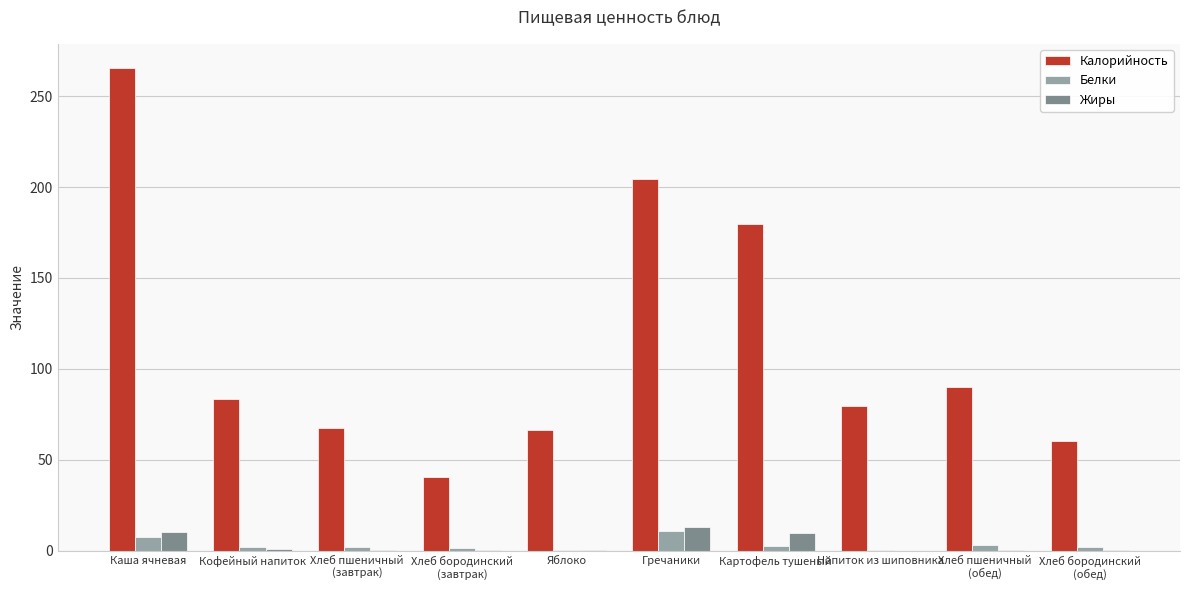

Which series changed the most between Яблоко and Картофель тушеный?

Калорийность